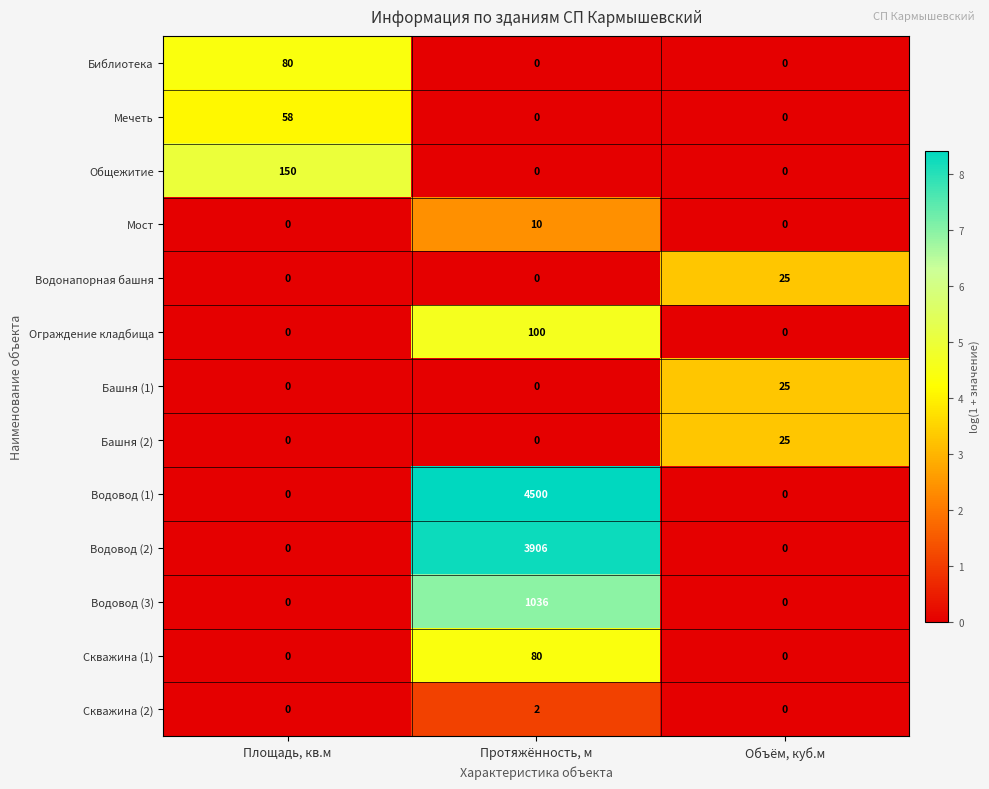

True or false: Водовод (1) has a value of 1440 at Объём, куб.м.

False